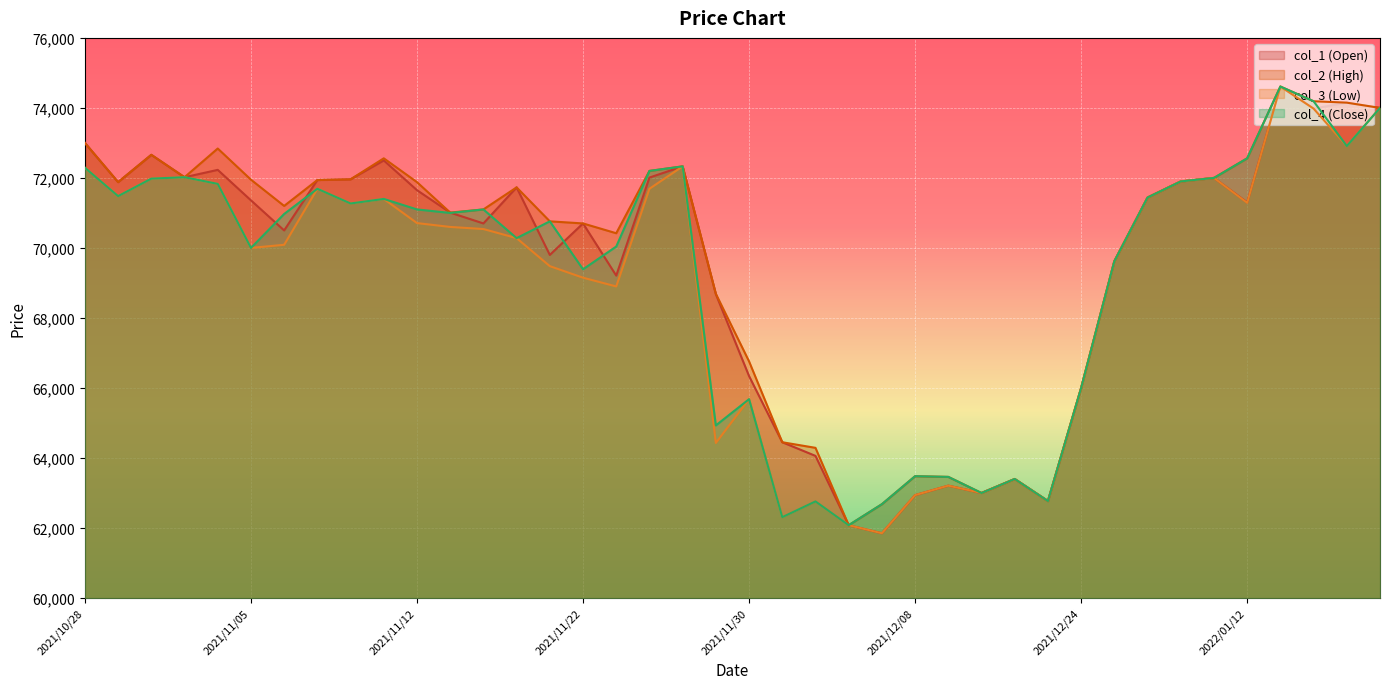

What is the maximum value shown in the chart?

74610